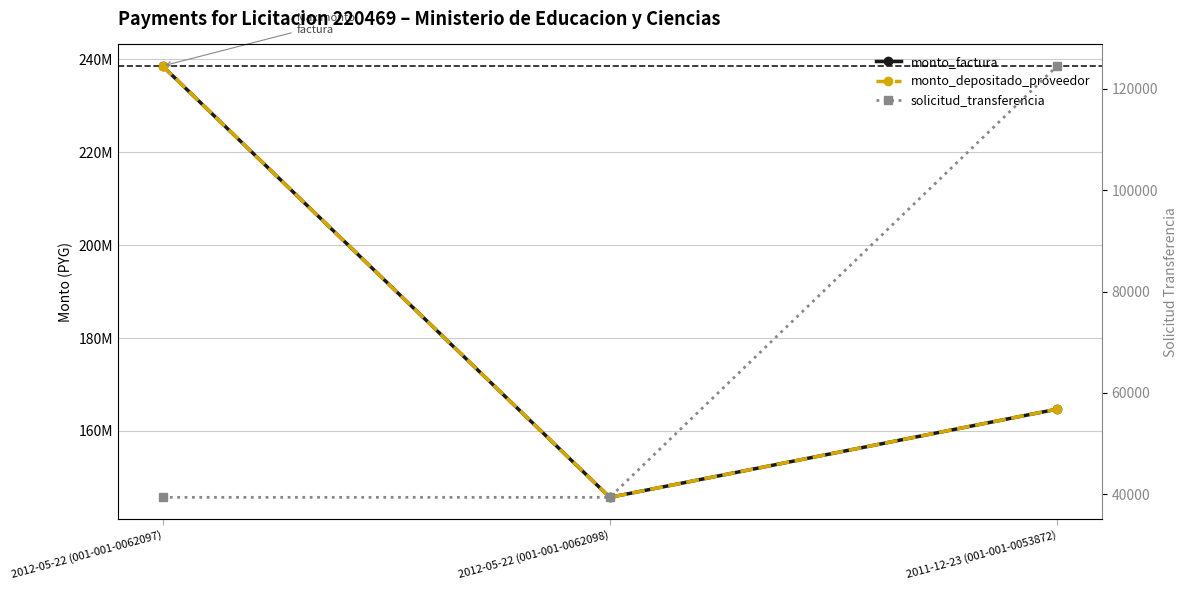

Between 2012-05-22 (001-001-0062098) and 2011-12-23 (001-001-0053872), which is larger?

2011-12-23 (001-001-0053872)